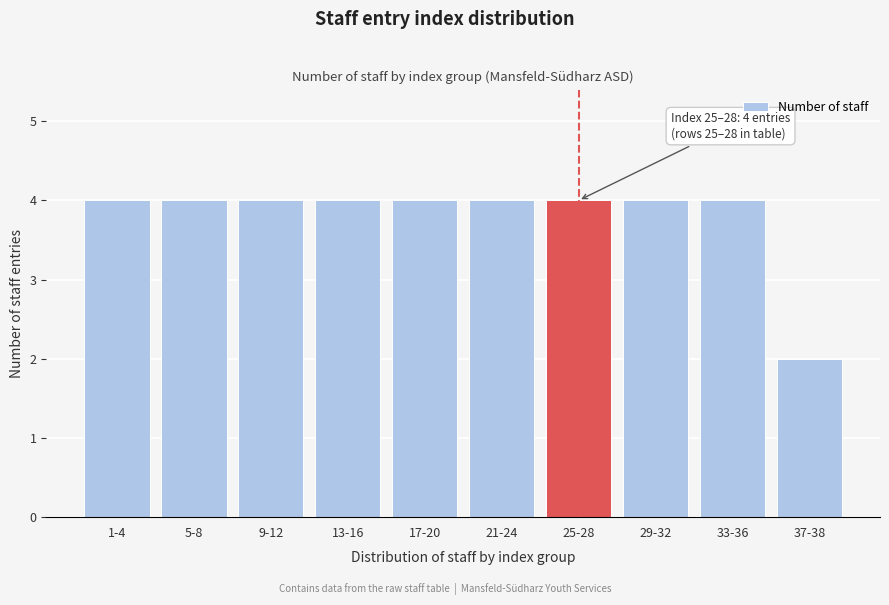

Reading left to right, transcribe all the data shown in this chart.

1-4=4	5-8=4	9-12=4	13-16=4	17-20=4	21-24=4	25-28=4	29-32=4	33-36=4	37-38=2